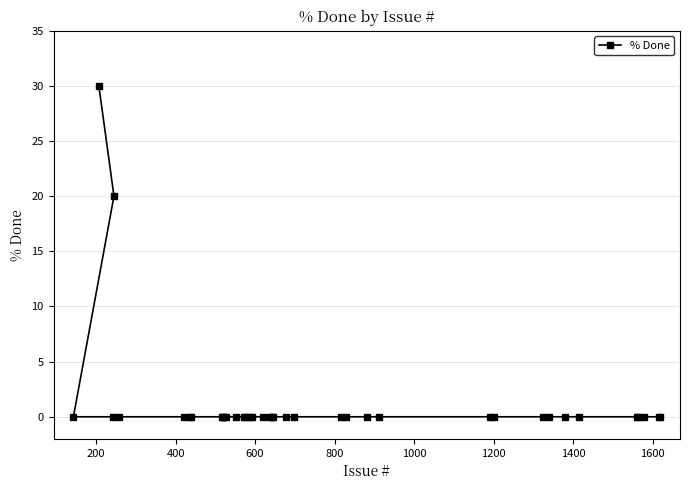

How many lines are shown in the chart?

1